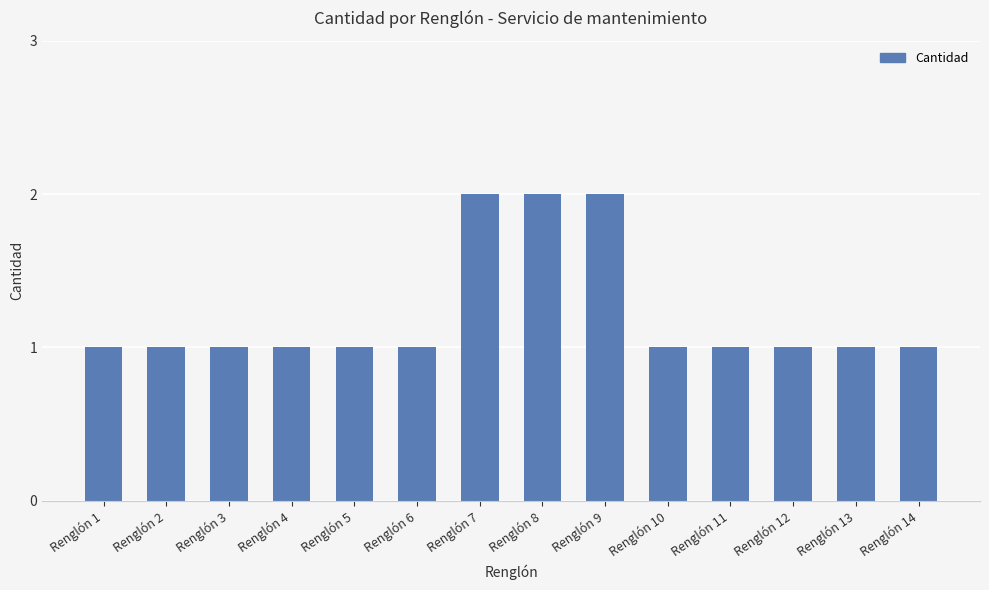

Are the bars grouped side by side (vs. stacked)?

No